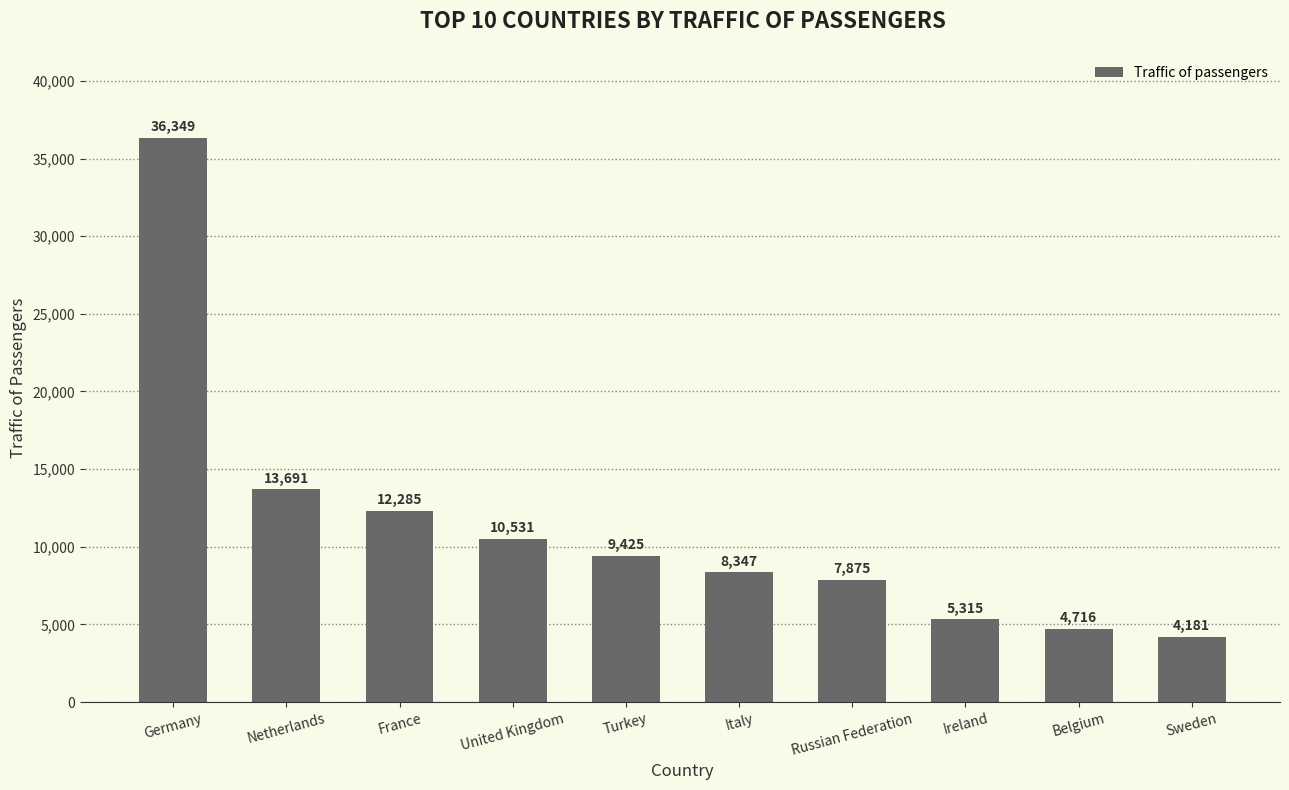

What position from the left is Ireland?

8